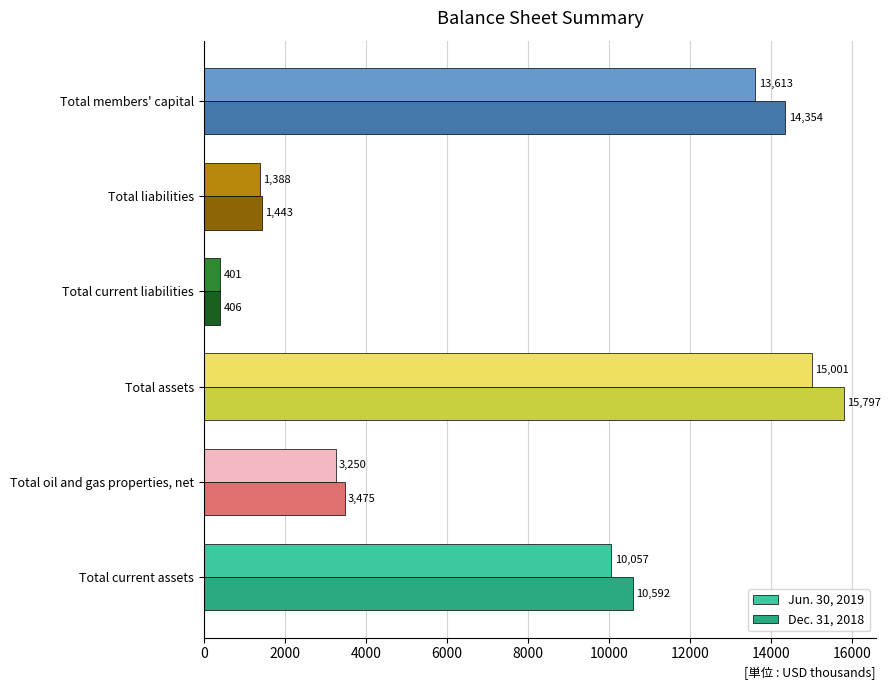

Where is Jun. 30, 2019 nearest to the value 7701?

Total current assets